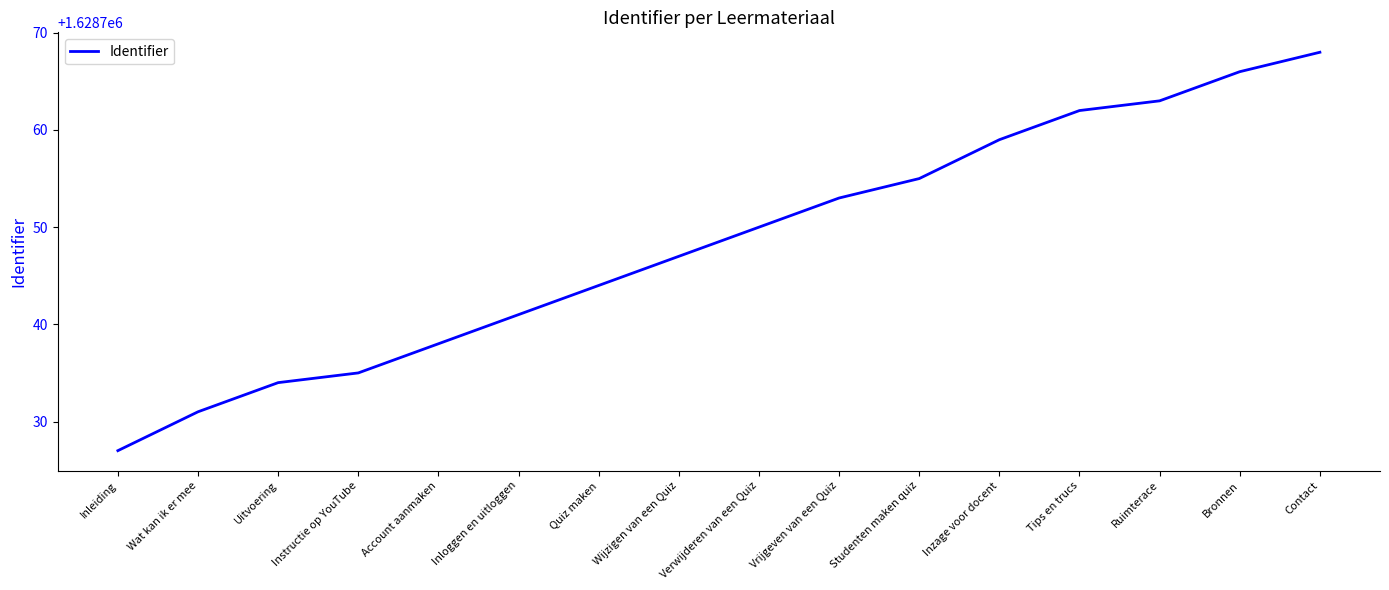

True or false: the data shows 2618951 at Uitvoering.

False